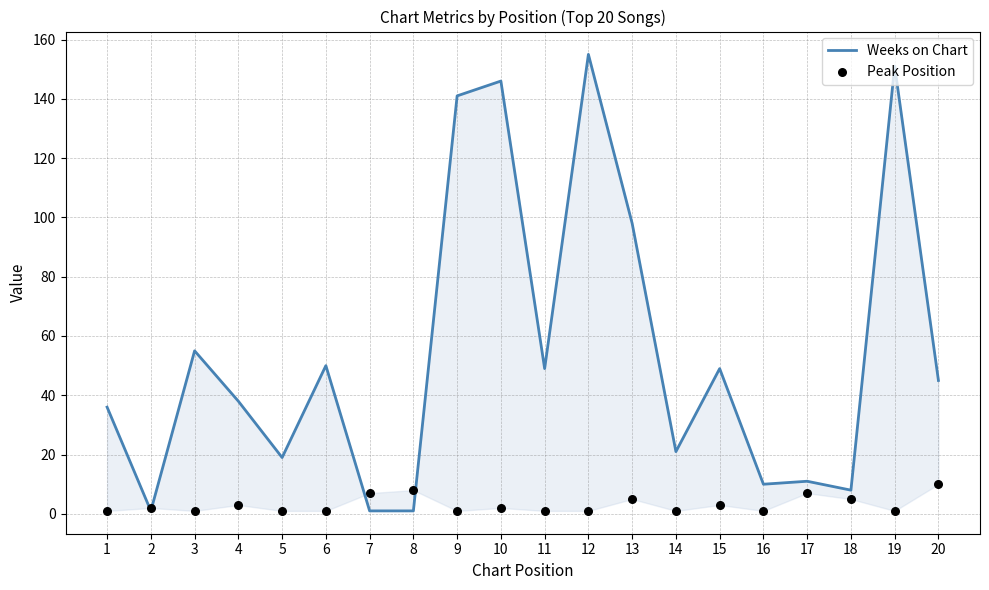

Which series has the widest spread of Y values?

Weeks on Chart